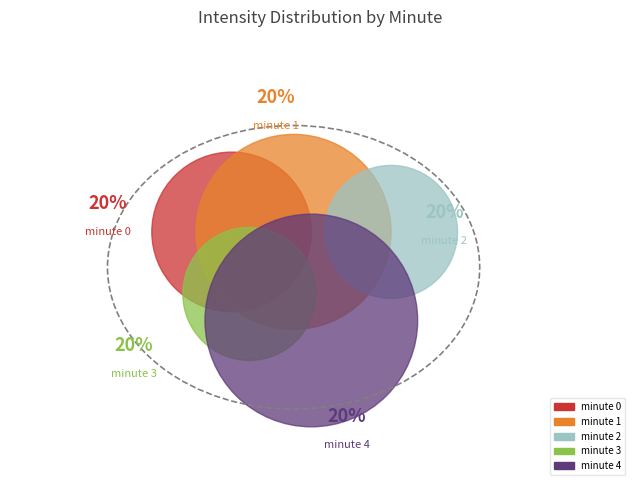

Which has a higher value, minute 0 or minute 2?

minute 0